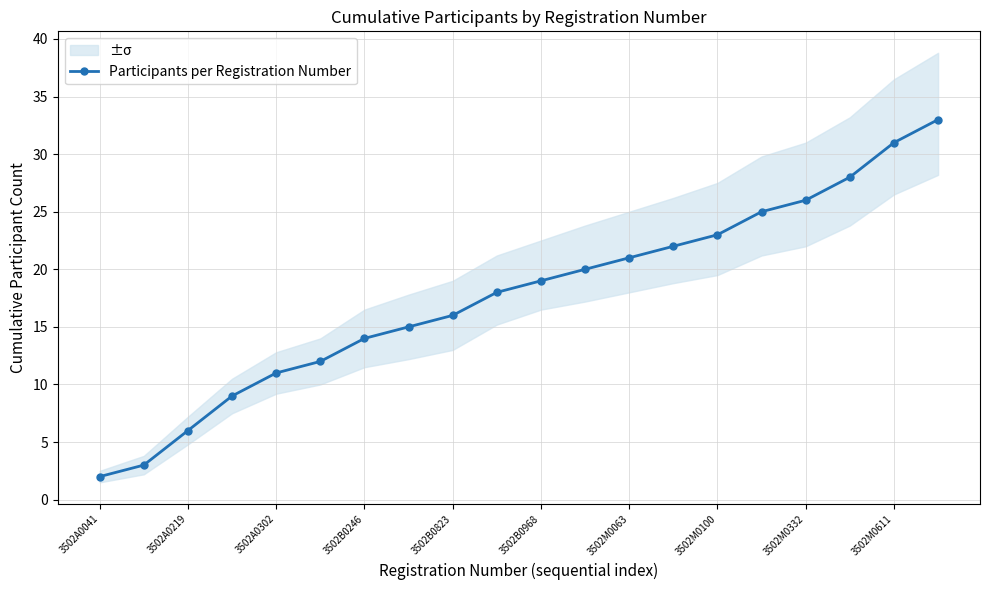

True or false: Participants per Registration Number has more than 2 interior local peaks.

False